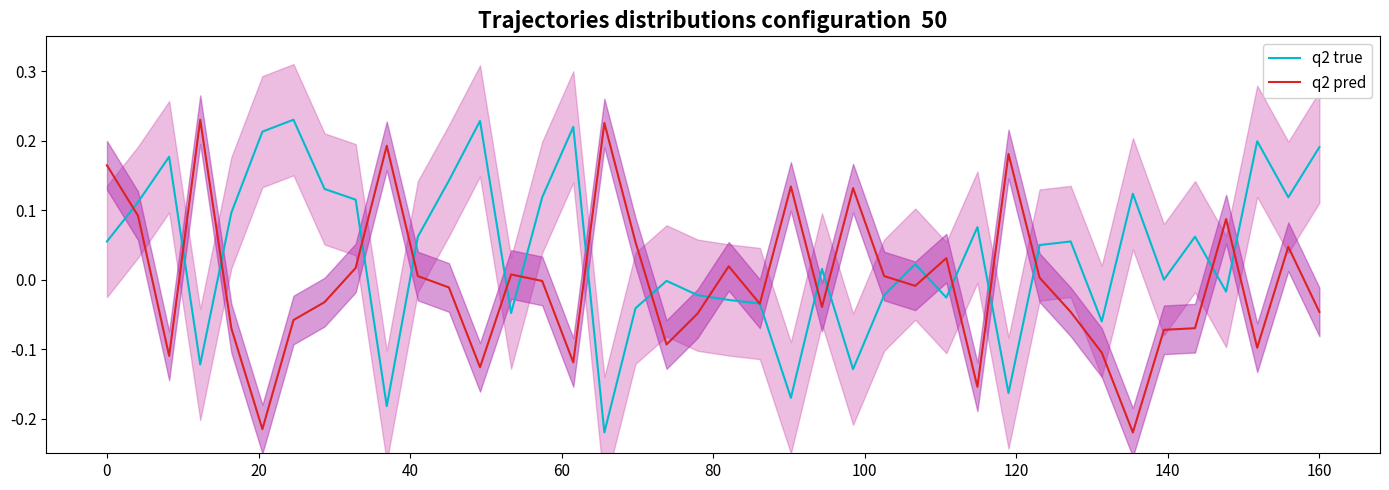

Rank the series by their maximum value, from lowest to highest.

q2 true, q2 pred